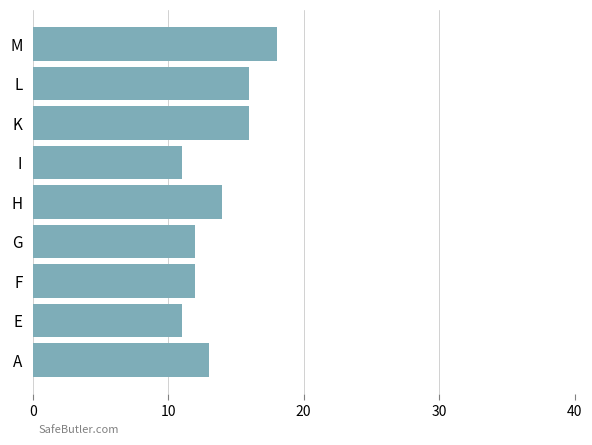

Which category has the highest value across all series?

M